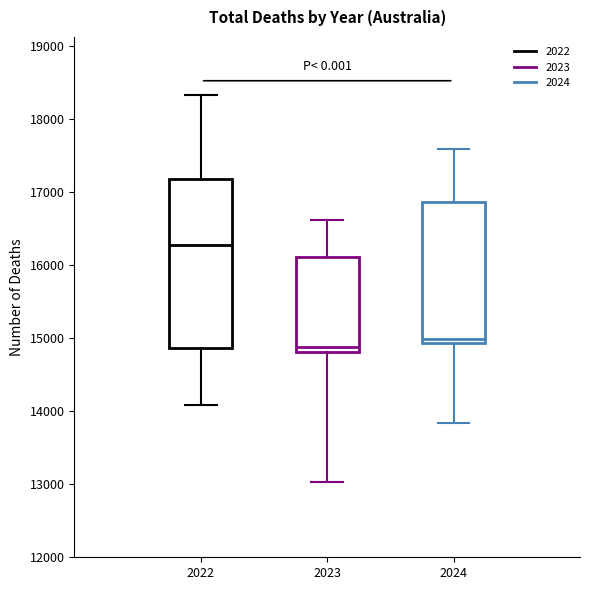

Reading left to right, read every box against the y-axis: the position of its median line, the range the box covers, and the ends of its whiskers. The values are not printed on the chart, so give them approximately, as read against the axis.

2022: median 16300, box 14900 to 17200, whiskers 14100 to 18300
2023: median 14900, box 14800 to 16100, whiskers 13000 to 16600
2024: median 15000, box 14900 to 16900, whiskers 13800 to 17600